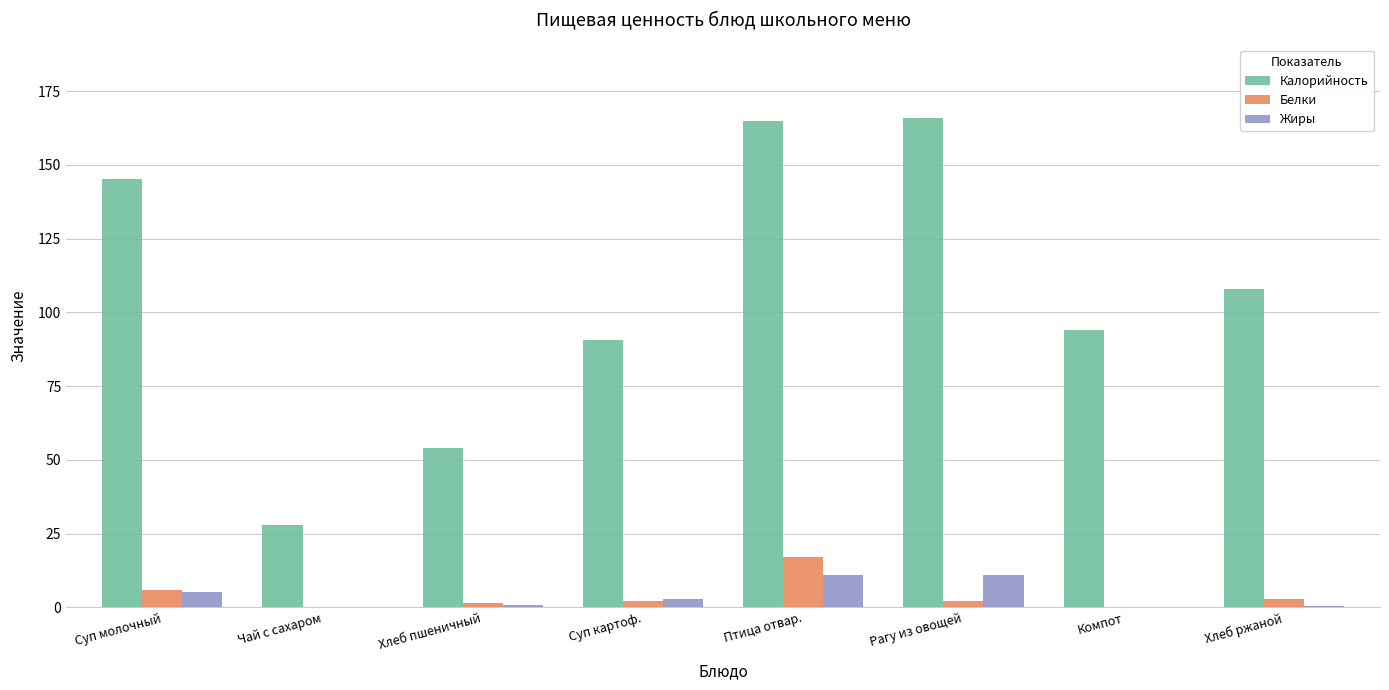

Which series changed the most between Хлеб пшеничный and Хлеб ржаной?

Калорийность